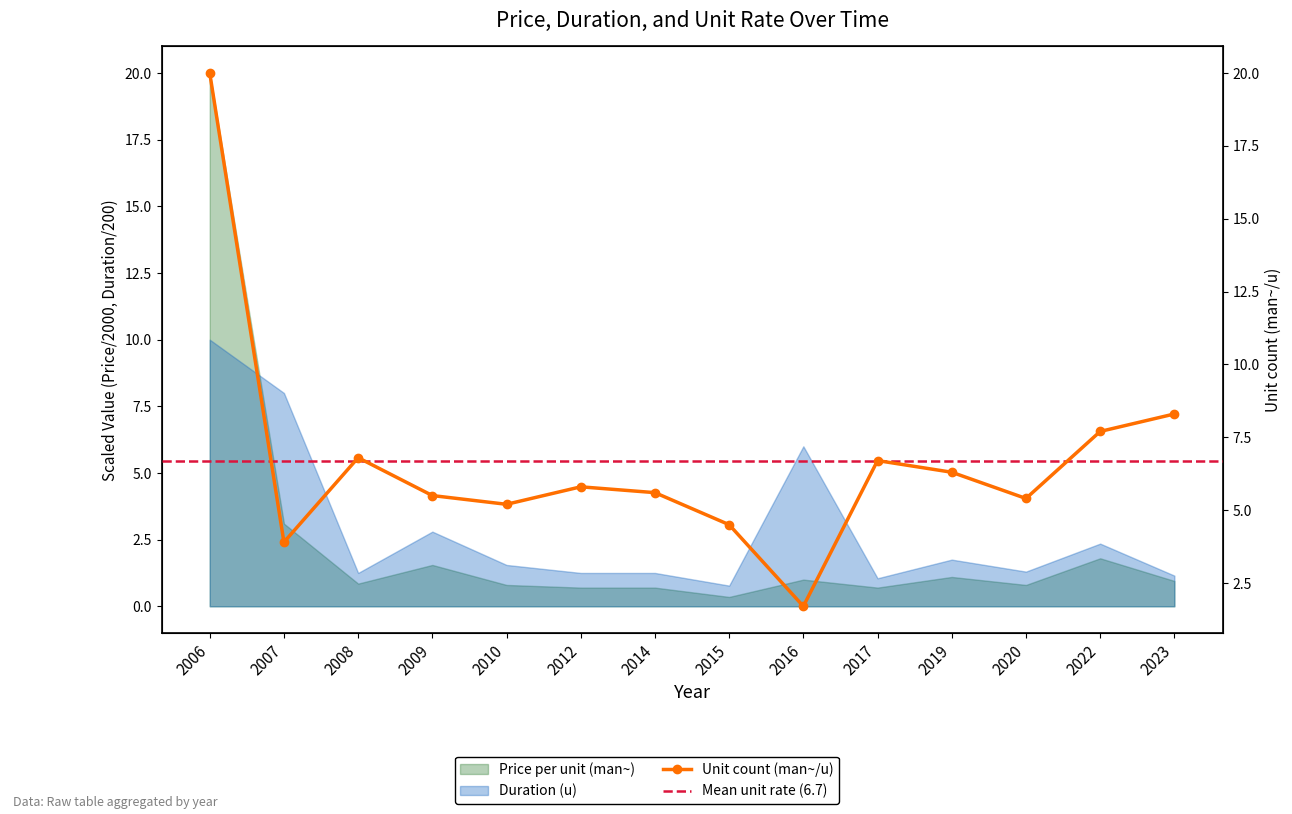

The chart shows a value of 35.1 at 2006. True or false?

False